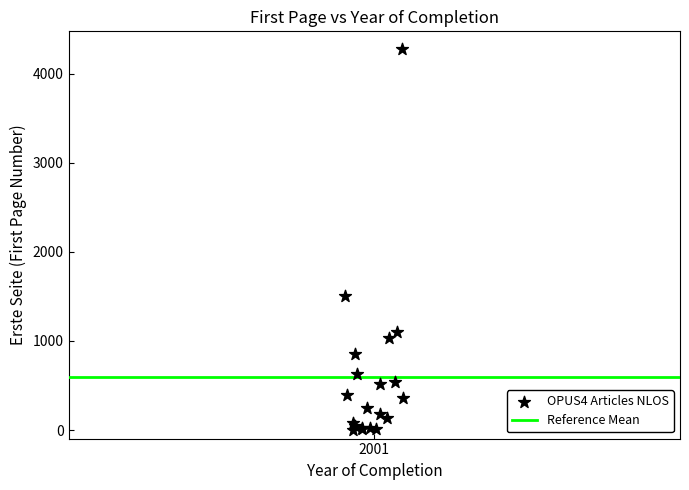

What Y value in the scatter plot is closest to 2140?

1501